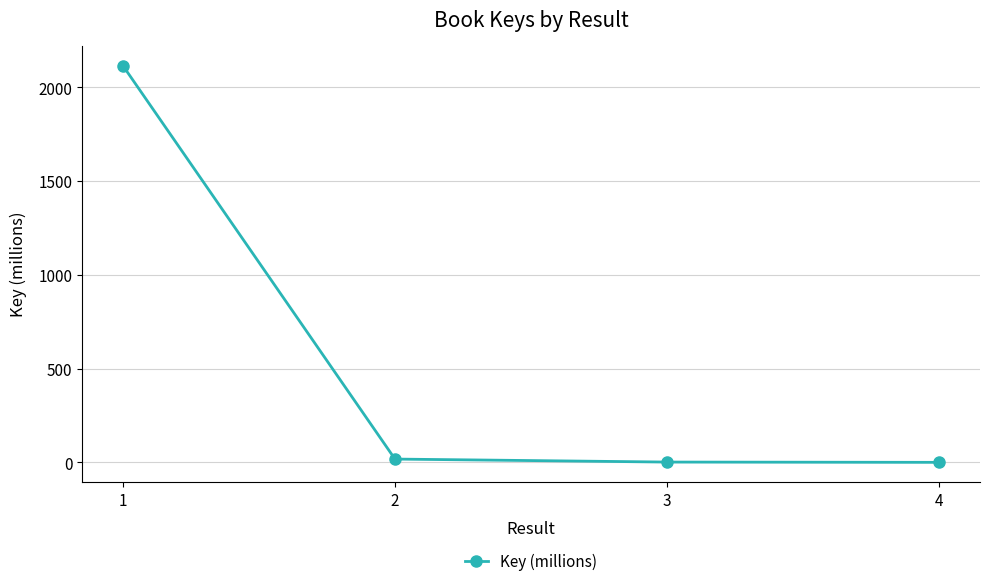

How many series are shown in this chart?

1